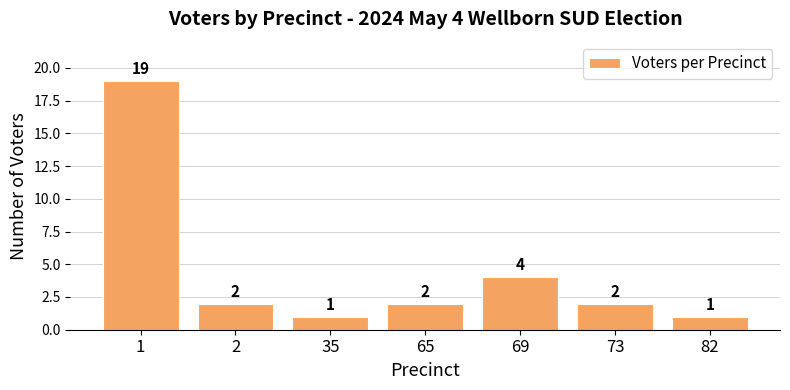

Reading left to right, extract all data points from this chart.

1=19	2=2	35=1	65=2	69=4	73=2	82=1